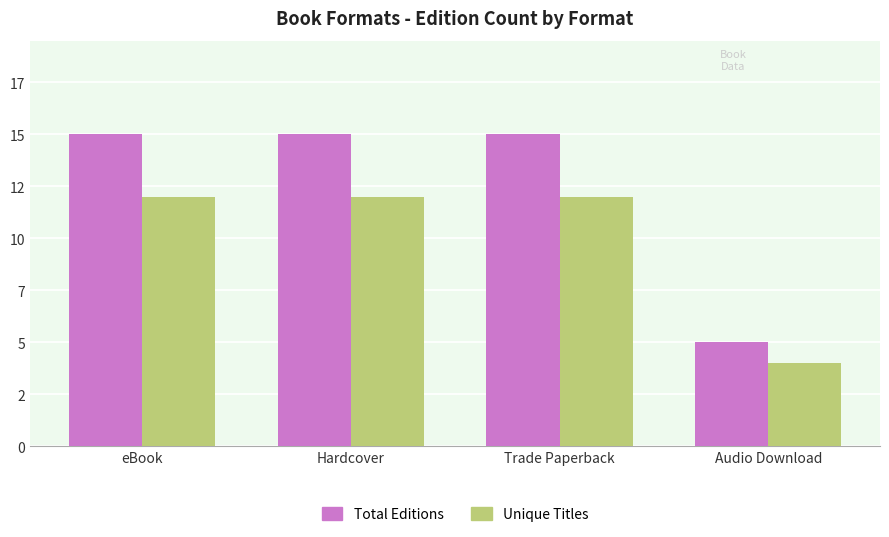

What is the value of the Total Editions bar at the 1st from the left?

15